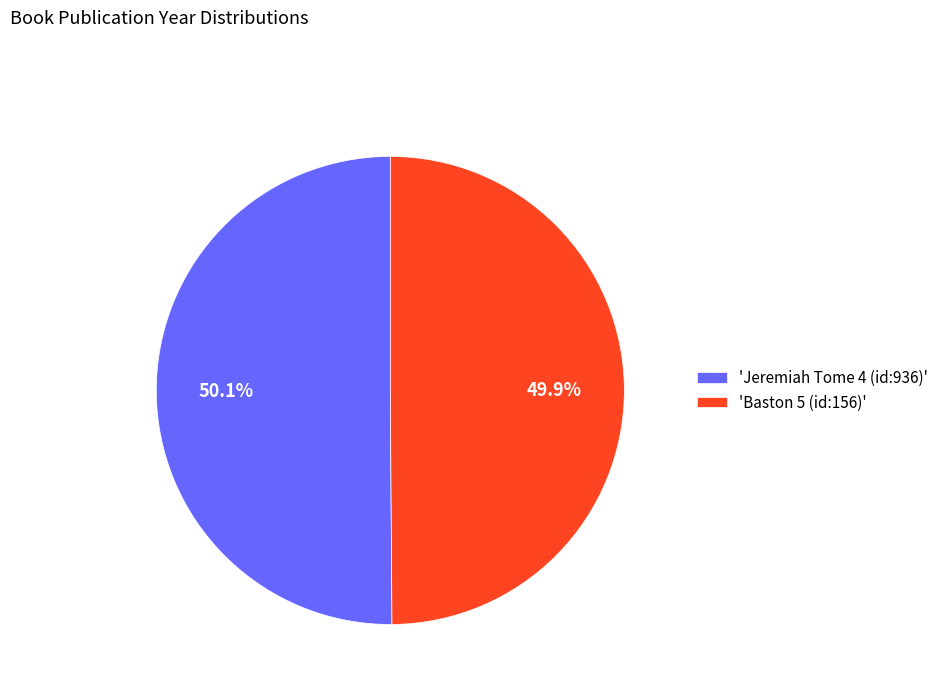

What portion of the pie excludes 'Baston 5 (id:156)'?

50.1%